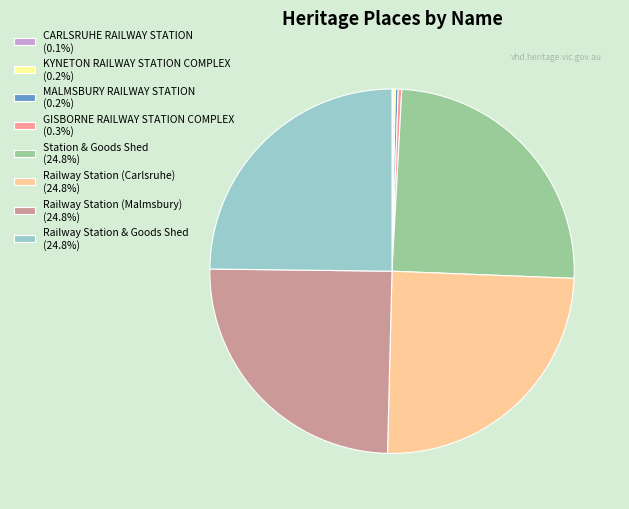

Is Railway Station (Carlsruhe) the majority of the pie?

No